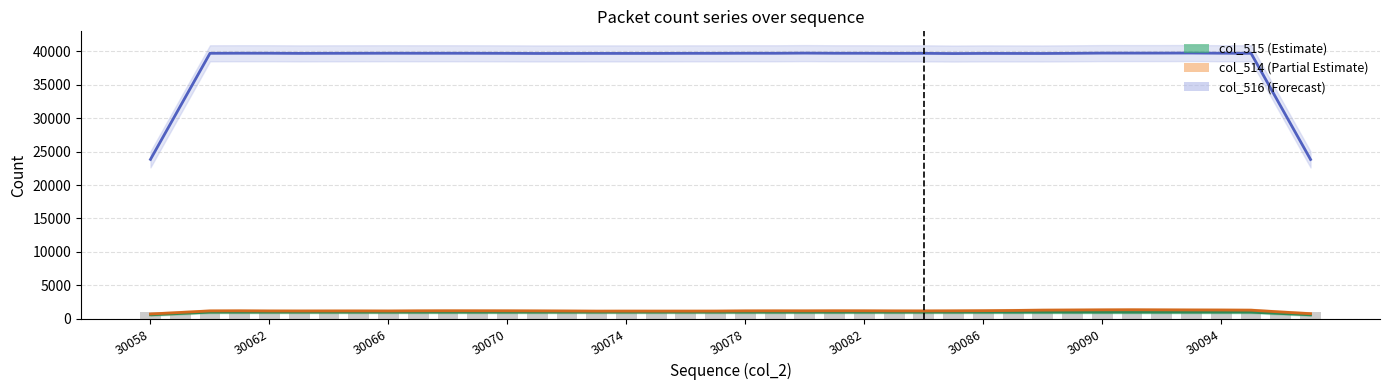

At how many categories does at least one series exceed 15593?

40